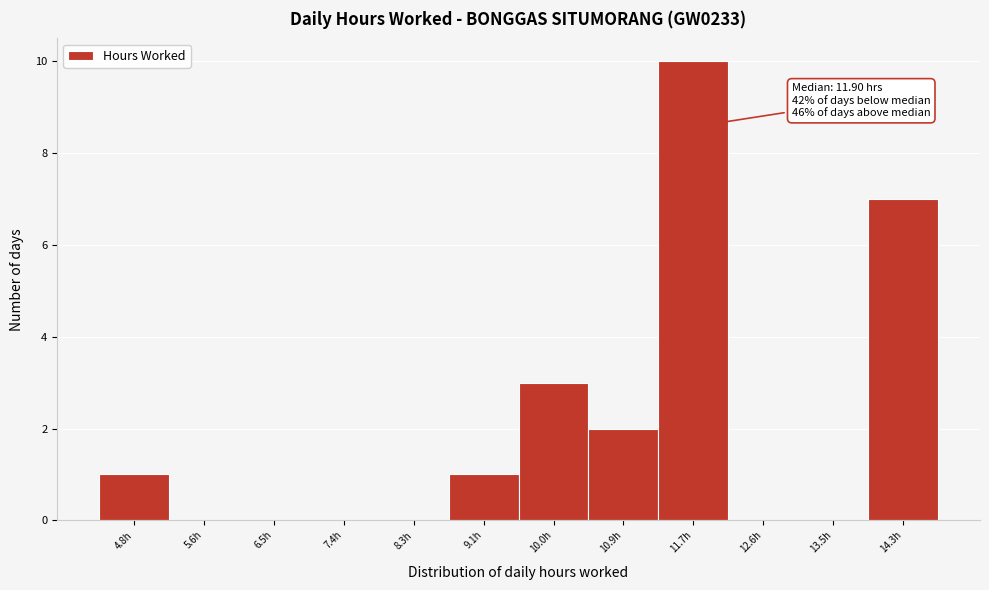

Reading left to right, transcribe all the data shown in this chart.

4.8h=1	5.6h=0	6.5h=0	7.4h=0	8.3h=0	9.1h=1	10.0h=3	10.9h=2	11.7h=10	12.6h=0	13.5h=0	14.3h=7